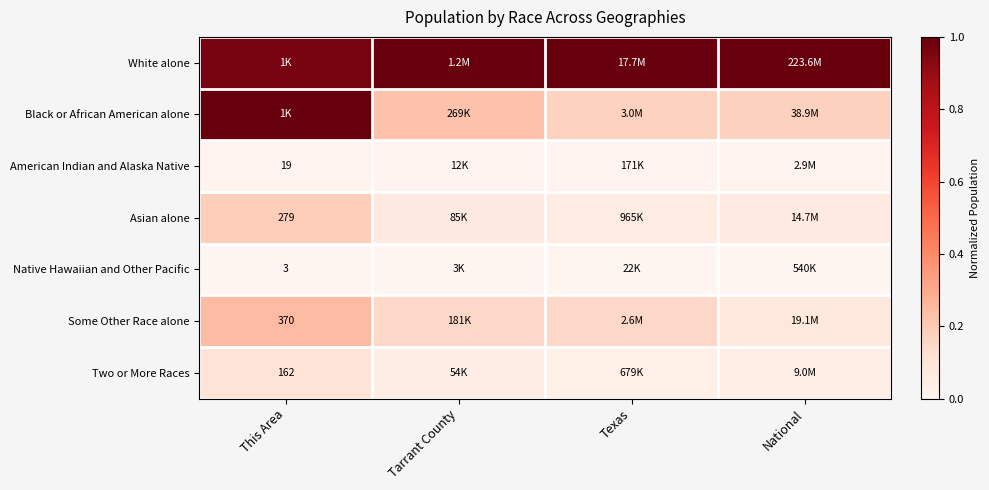

How many series are shown in this chart?

7